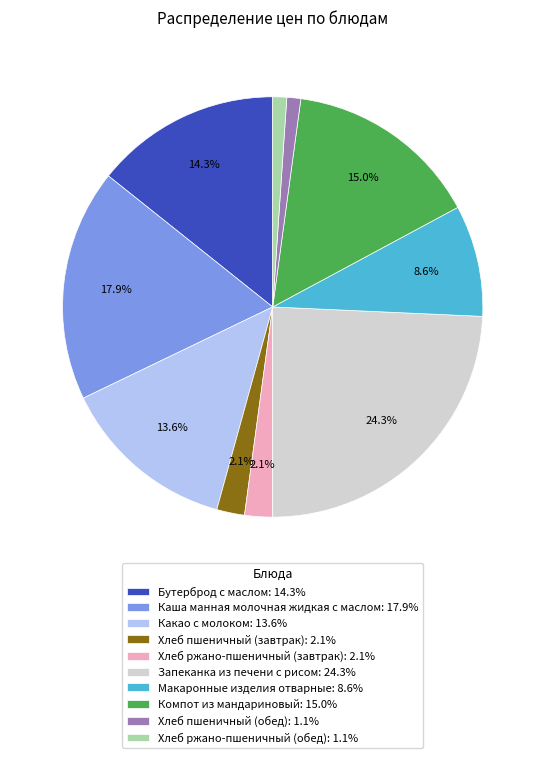

Approximately how many times larger is the value at Какао с молоком: 13.6% compared to Запеканка из печени с рисом: 24.3%?

0.6